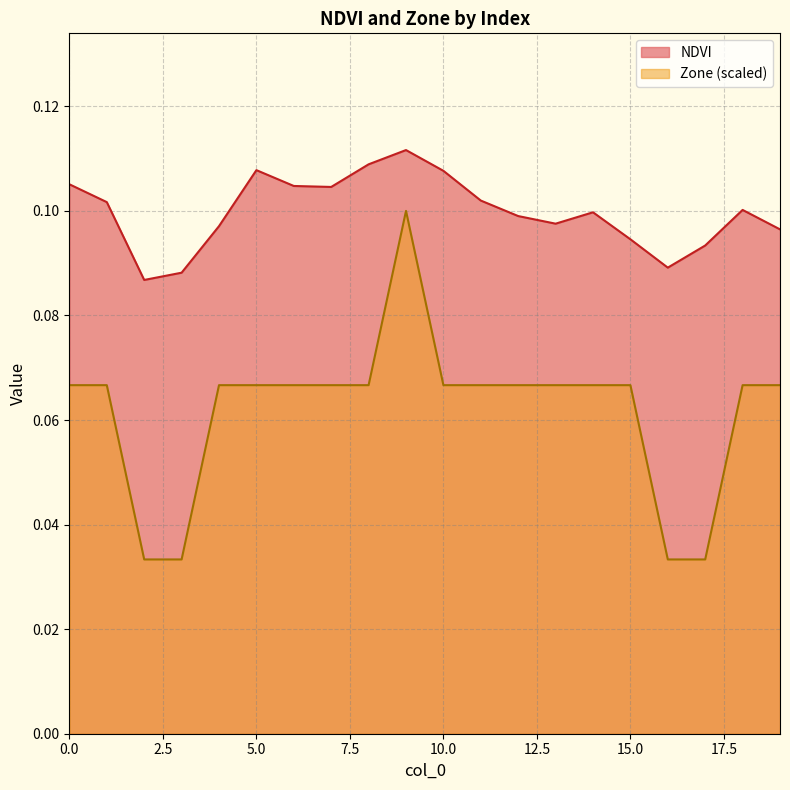

Reading left to right, what are all the values shown in this chart?

NDVI: 0.1	0.1	0.1	0.1	0.1	0.1	0.1	0.1	0.1	0.1	0.1	0.1	0.1	0.1	0.1	0.1	0.1	0.1	0.1	0.1
Zone: 0.1	0.1	0.0	0.0	0.1	0.1	0.1	0.1	0.1	0.1	0.1	0.1	0.1	0.1	0.1	0.1	0.0	0.0	0.1	0.1